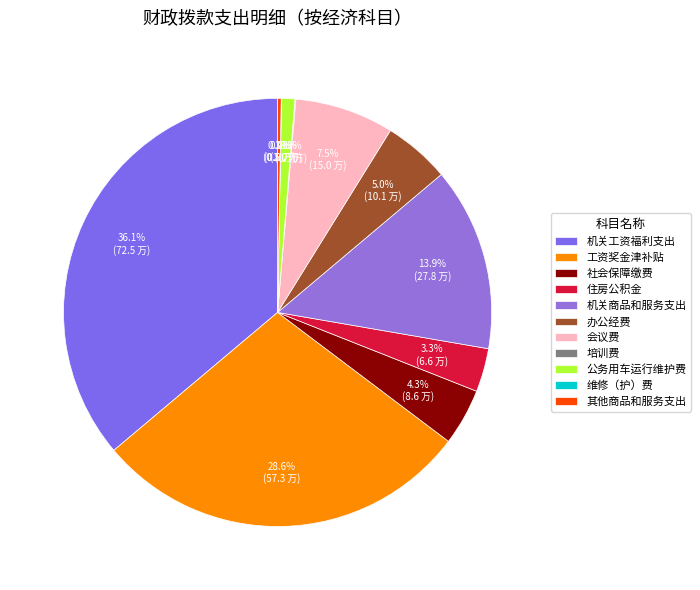

Does any single category account for the majority?

No